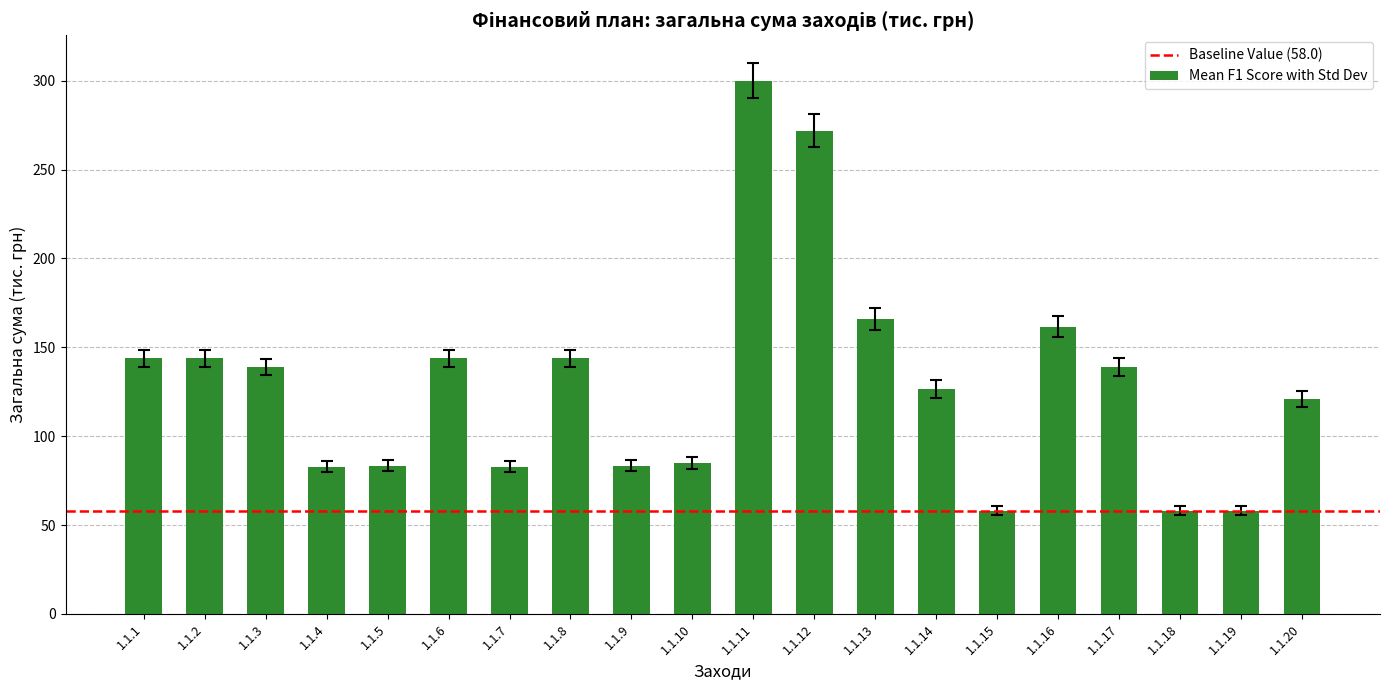

What is the greatest value displayed?

300.0